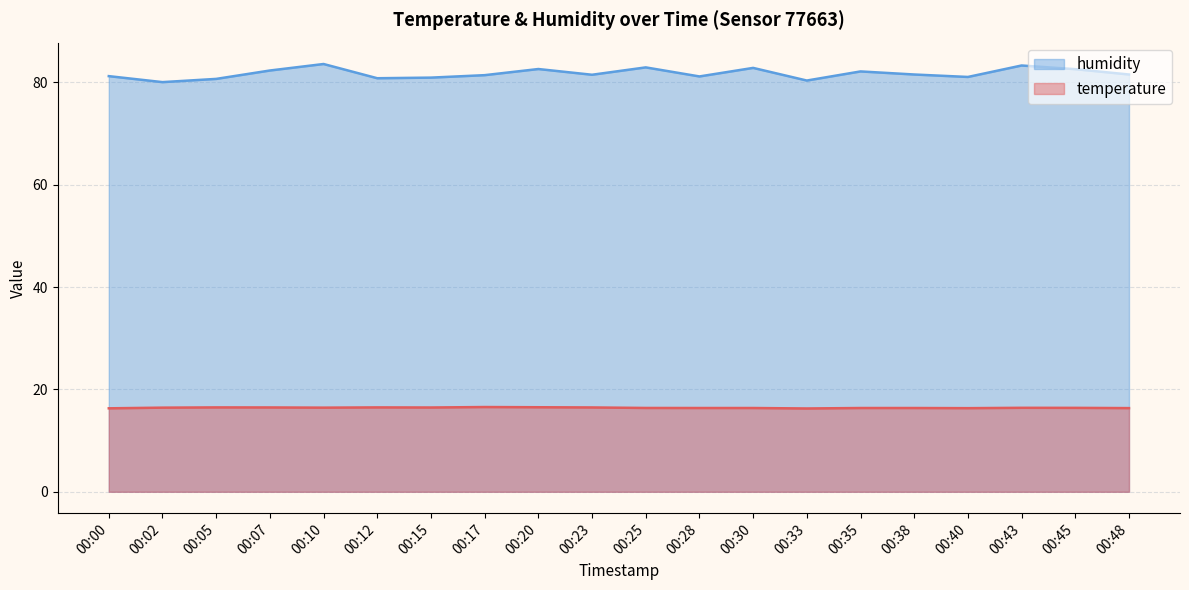

How many temperature values are between 16 and 17?

20